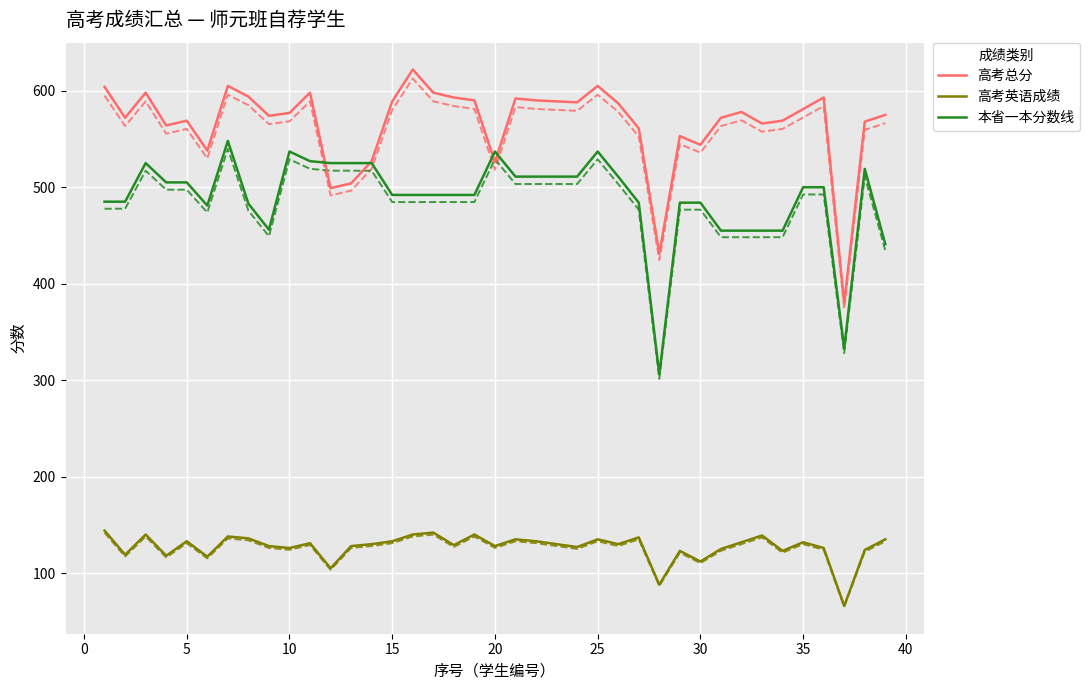

True or false: 高考总分 and 高考英语成绩 intersect in this chart.

False